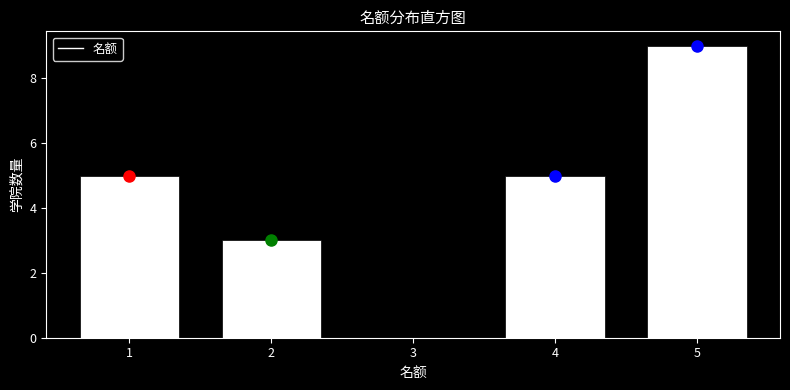

Which range on the x-axis has the tallest bar?

4.5 to 5.5